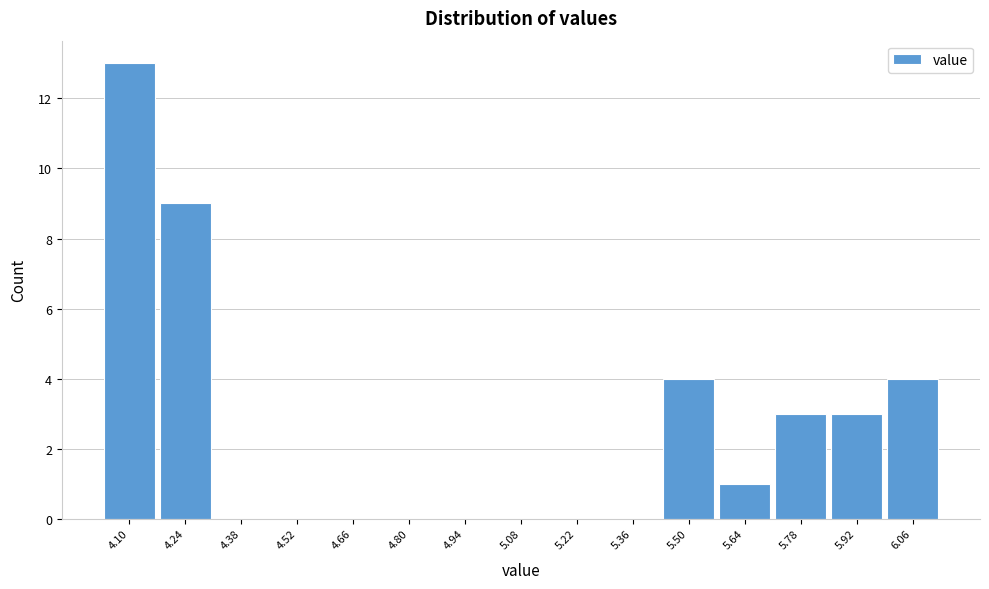

Reading right to left, transcribe all the data shown in this chart.

6.06=4	5.92=3	5.78=3	5.64=1	5.50=4	5.36=0	5.22=0	5.08=0	4.94=0	4.80=0	4.66=0	4.52=0	4.38=0	4.24=9	4.10=13